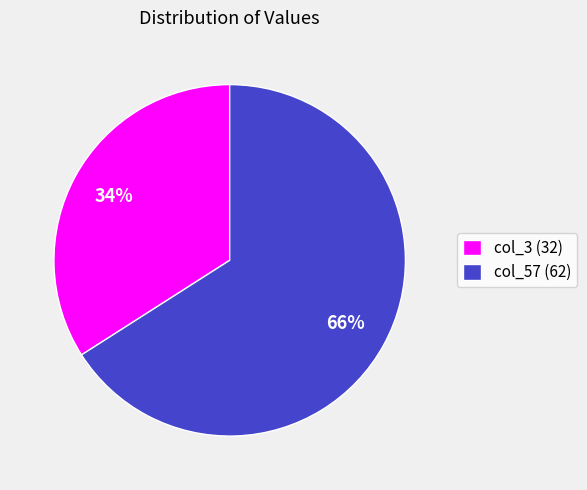

To the nearest percent, what is the difference between the largest and smallest slice percentages?

32%